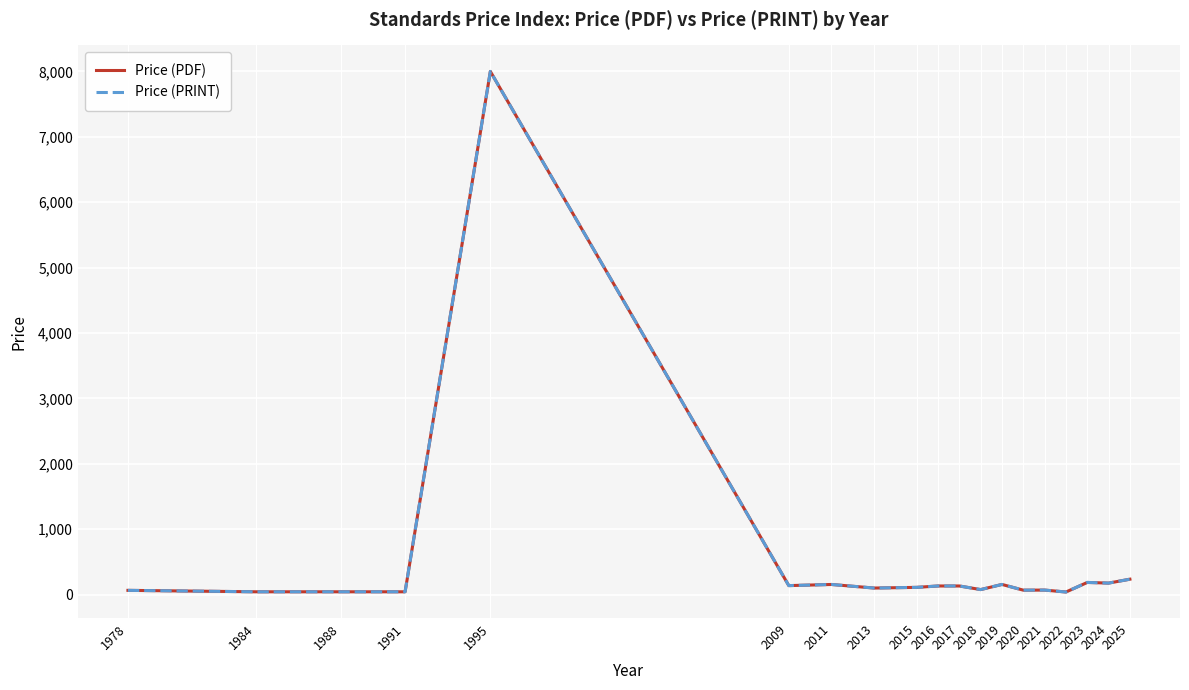

Is the value of Price (PDF) at 2021 greater than the value of Price (PRINT) at 2023?

No